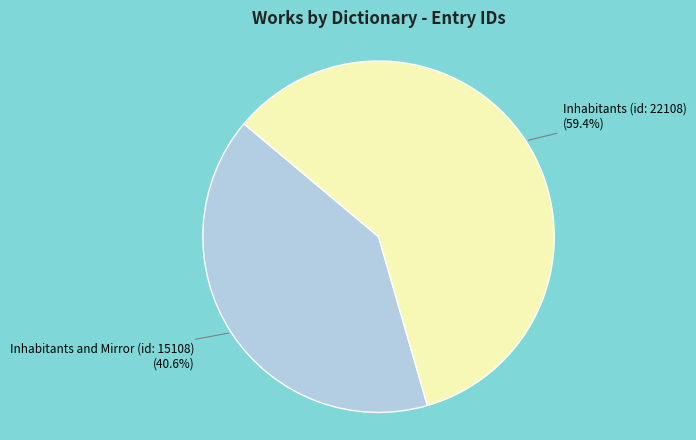

Does Inhabitants and Mirror (id: 15108) represent more than half of the total?

No